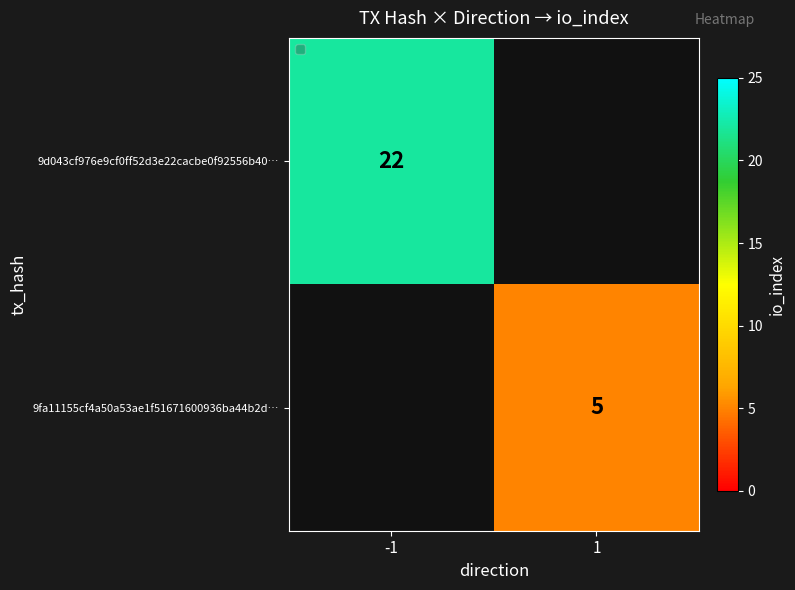

What is the minimum value shown in the chart?

5.0